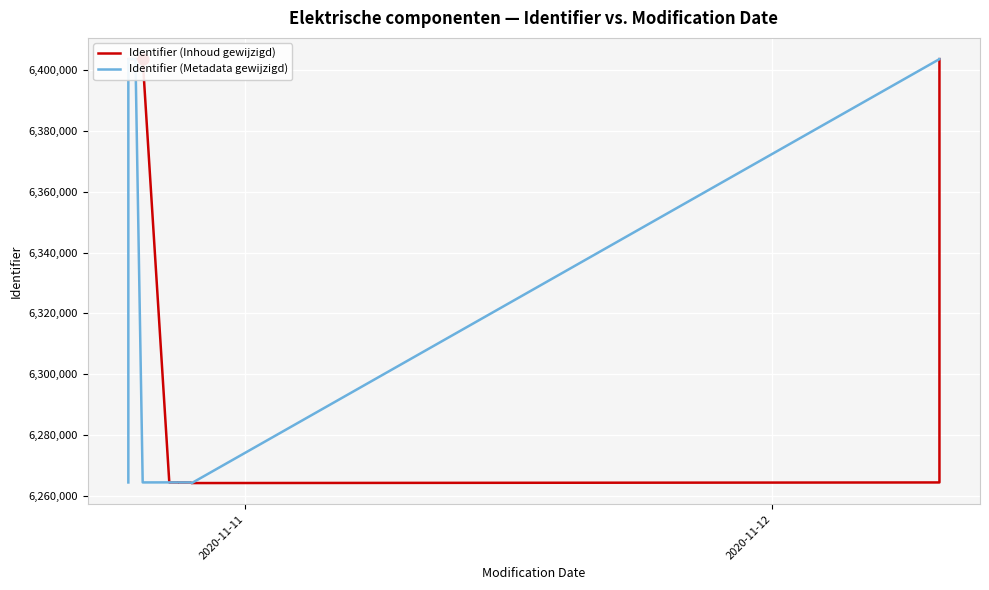

Is the value of Identifier (Metadata gewijzigd) at 3 greater than the value of Identifier (Inhoud gewijzigd) at 10?

Yes